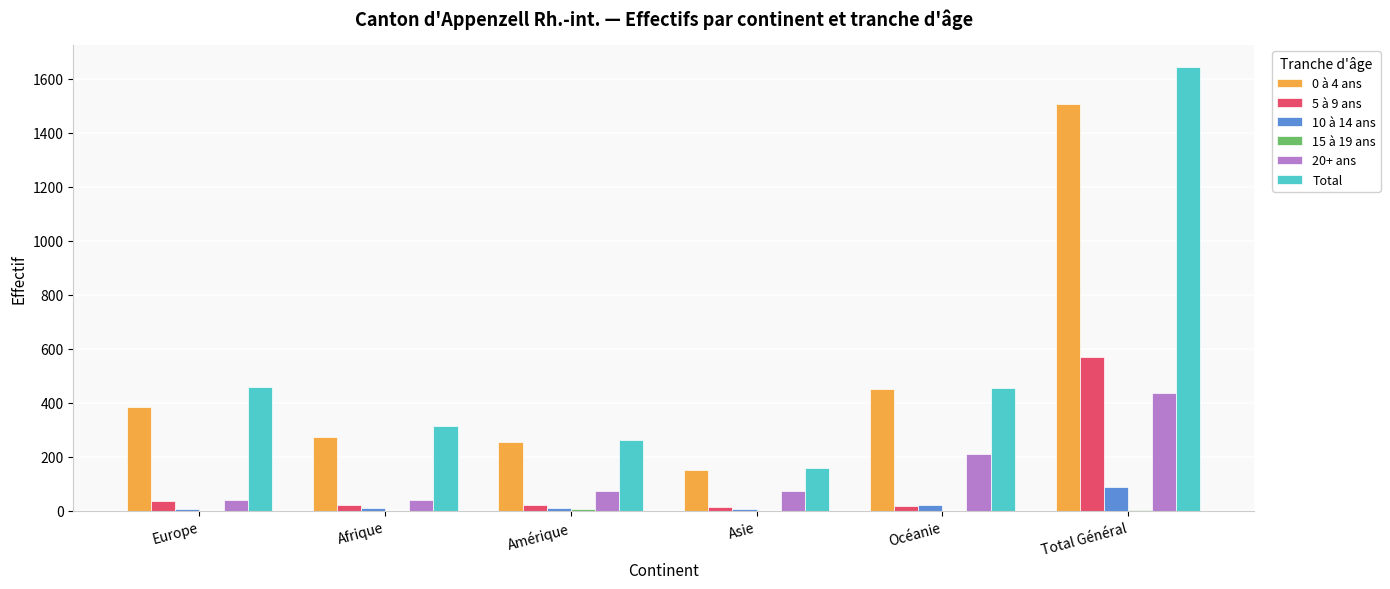

What is the total value across all series at Asie?

396